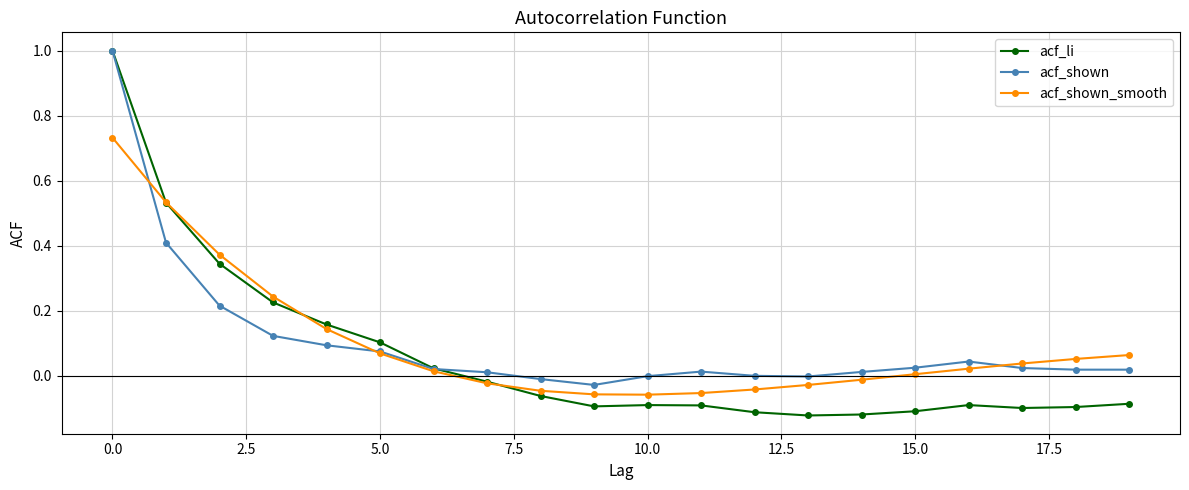

How many lines are shown in the chart?

3